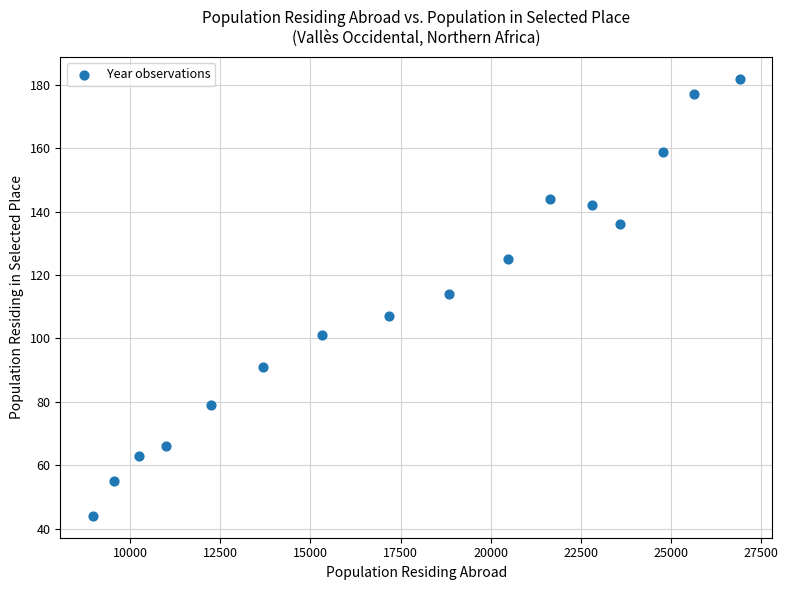

What is the range of X values (max minus min)?

17960